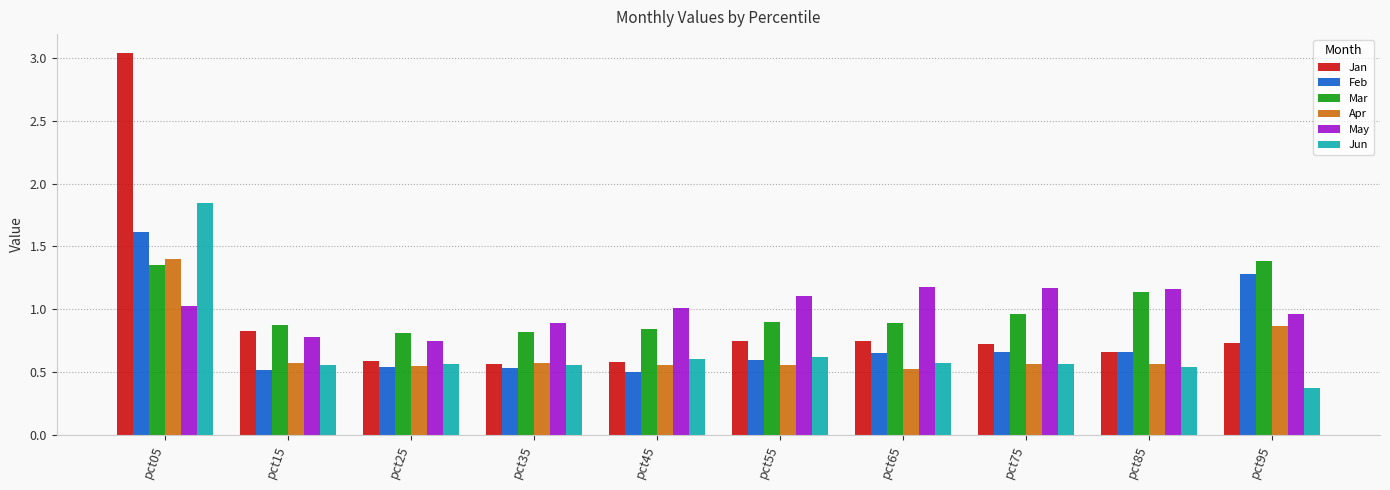

Which series has the widest spread of values?

Jan